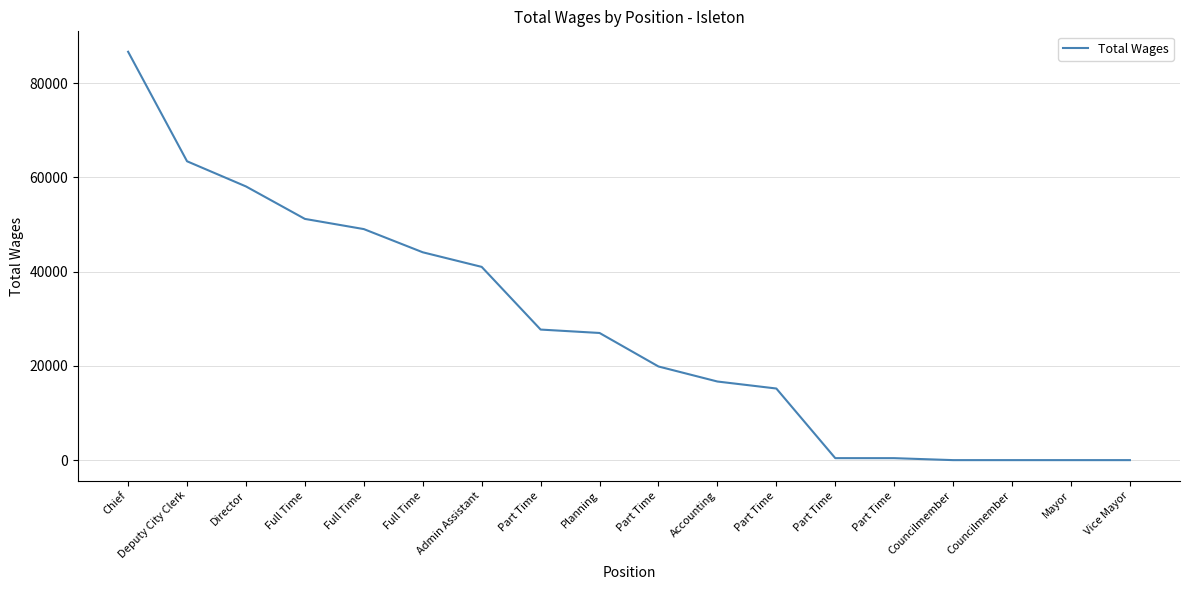

What is the maximum value shown in the chart?

86668